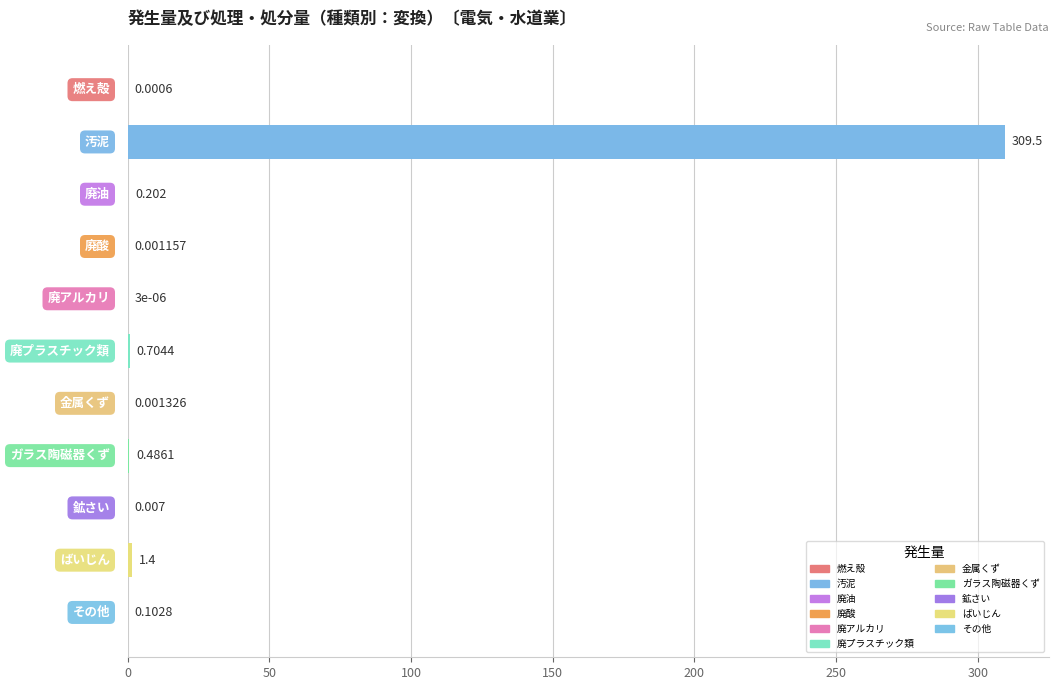

Where is the data nearest to the value 154?

9